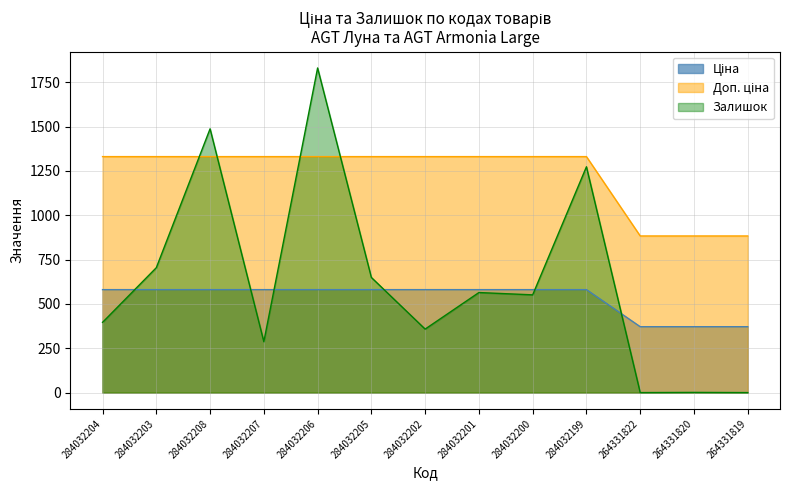

How many interior local peaks does the Залишок series have?

5